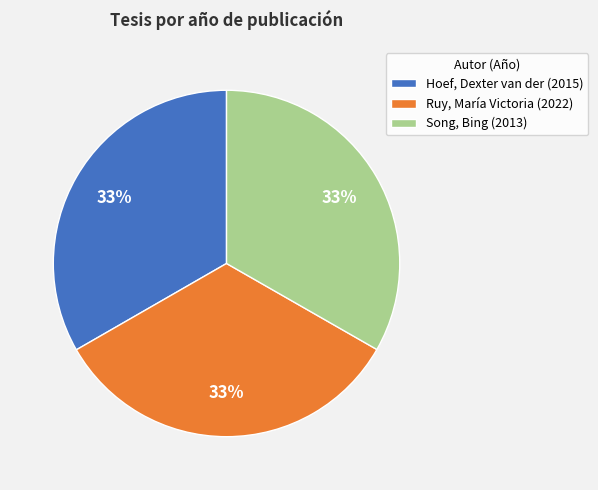

To the nearest percent, what is the combined percentage of Ruy, María Victoria (2022) and Song, Bing (2013)?

67%